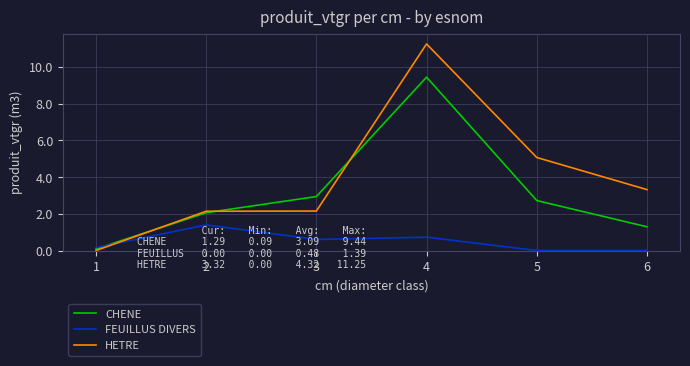

What is the sum of all HETRE values?

23.9